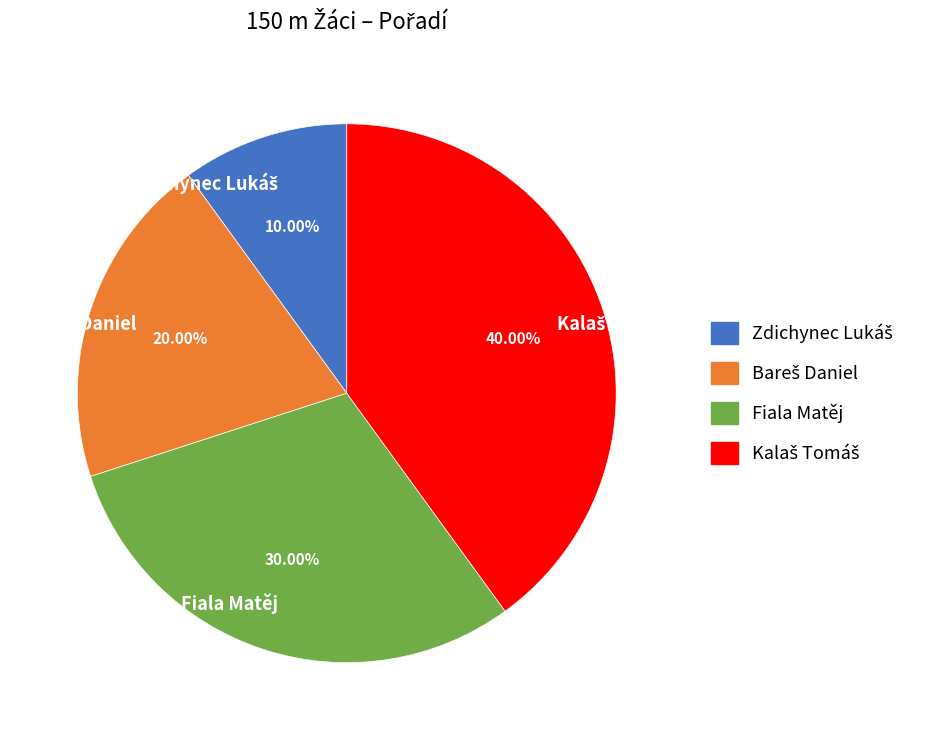

How many slices are in this pie chart?

4